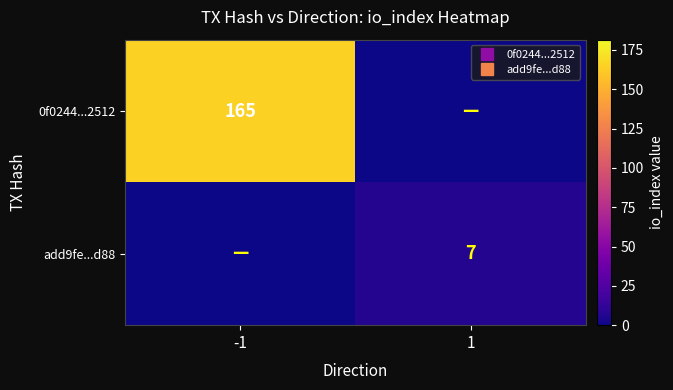

Which series has the widest spread of values?

0f0244...2512